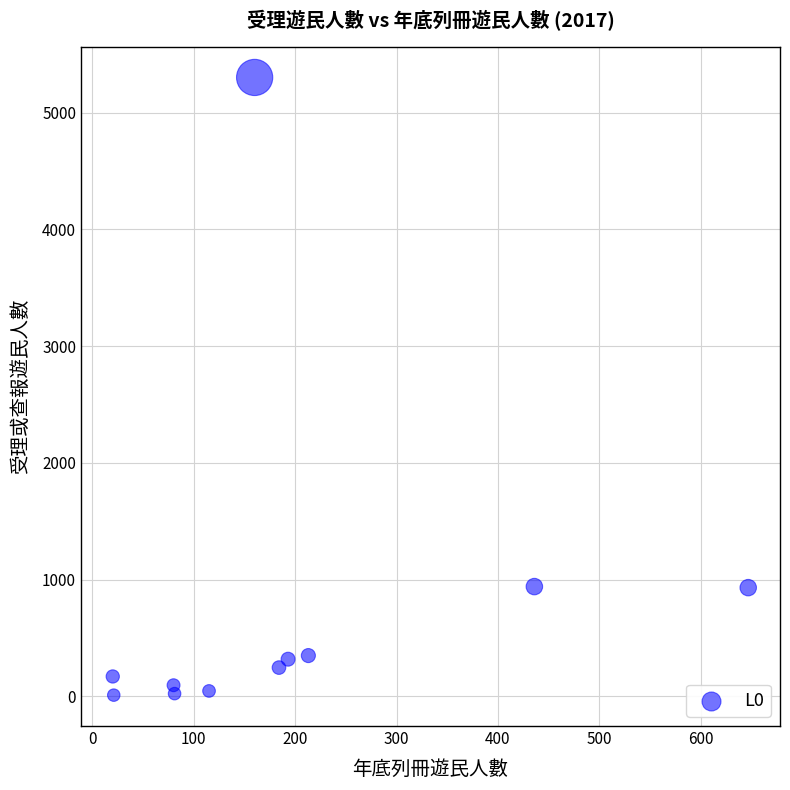

What is the range of Y values (max minus min)?

5292